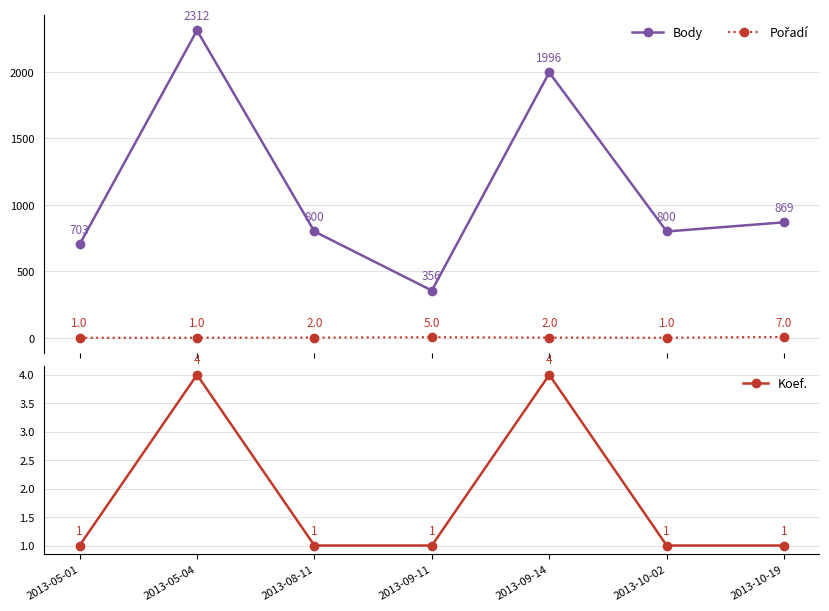

What is the difference between the maximum and second lowest values in the Pořadí series?

6